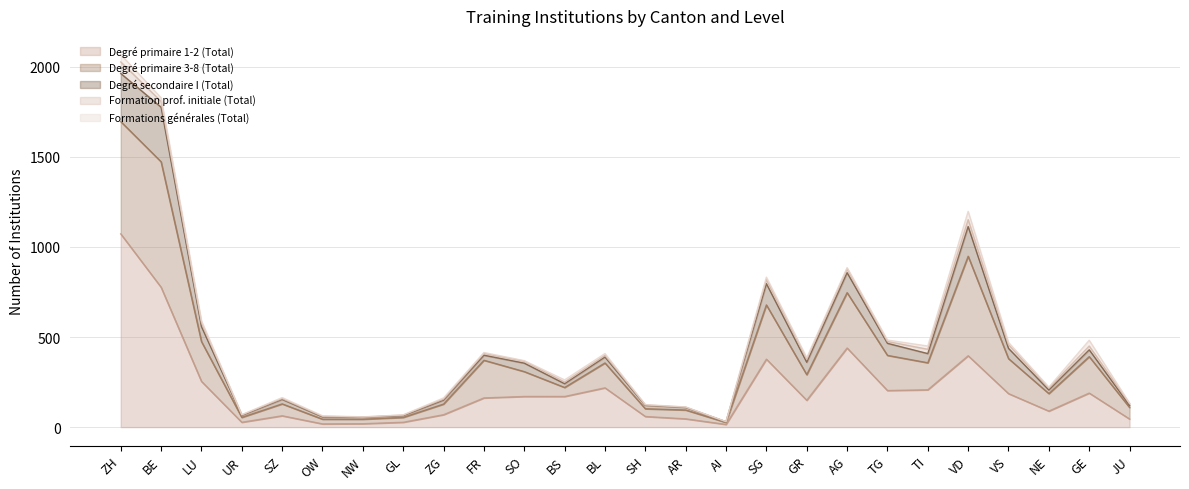

List the series in order of their peak value, highest first.

Degré primaire 1-2 (Total), Degré primaire 3-8 (Total), Degré secondaire I (Total), Formation prof. initiale (Total), Formations générales (Total)